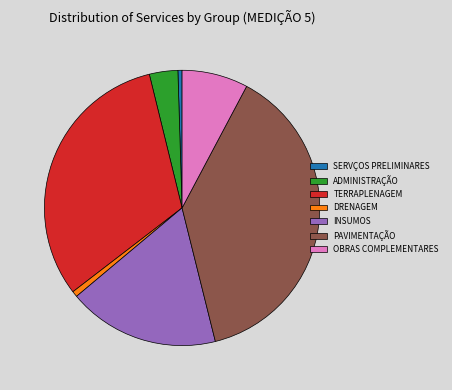

Is there a majority slice in this chart?

No